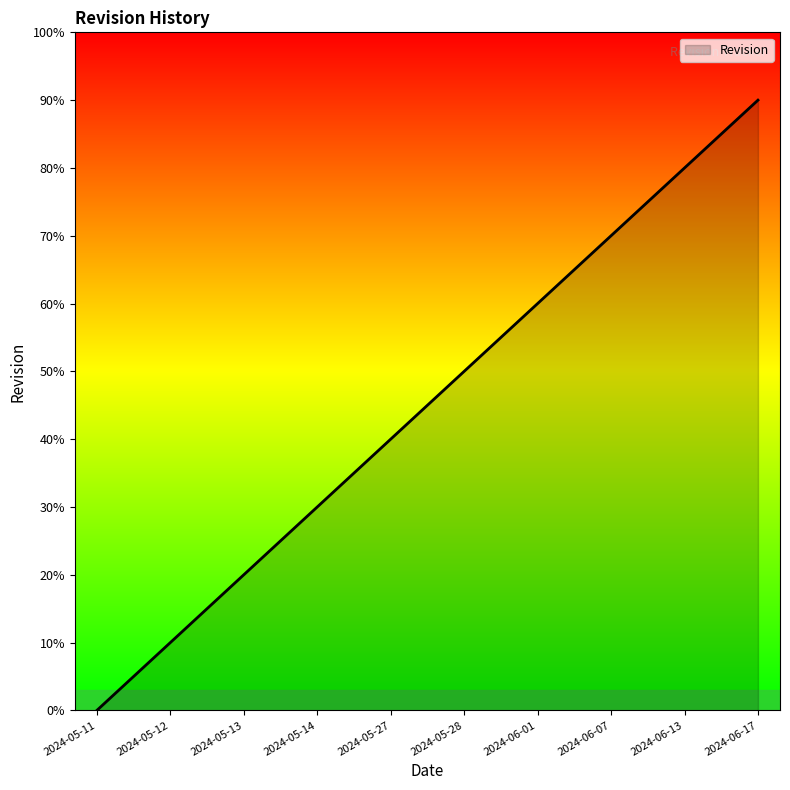

Is this an area chart (filled region under the line)?

Yes